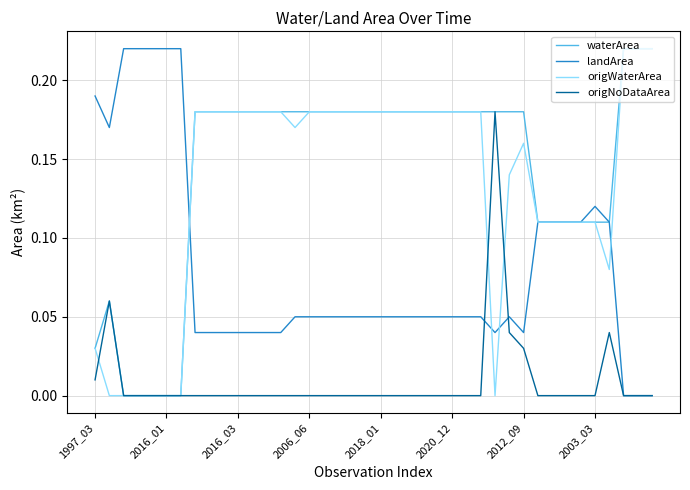

How many lines are shown in the chart?

4